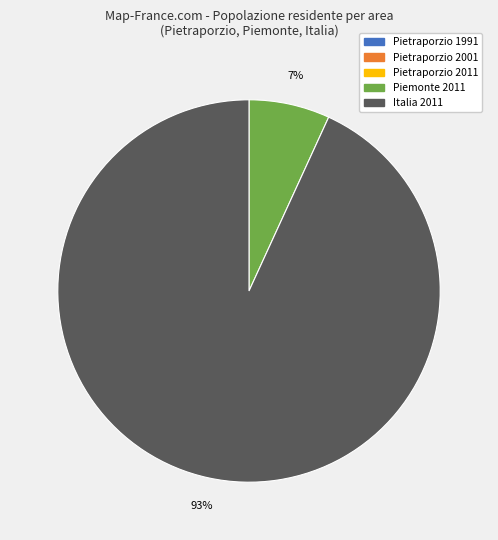

Which slice is the largest?

Italia 2011